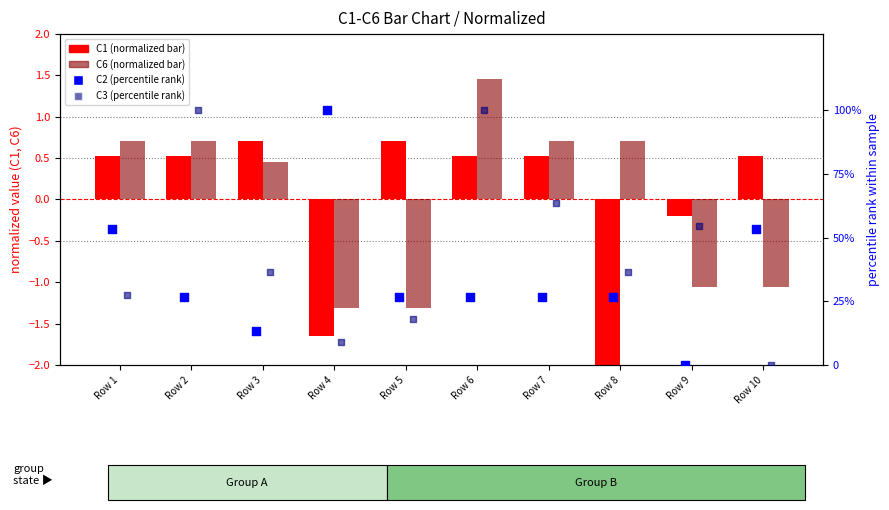

Which series has the largest Y range (max minus min)?

C2 (percentile)